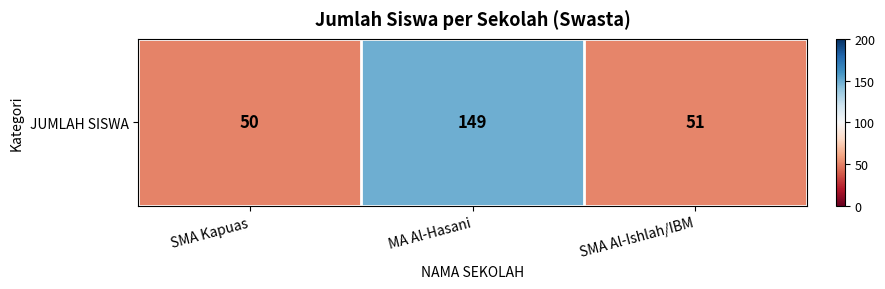

What is the approximate value at SMA Al-Ishlah/IBM?

51